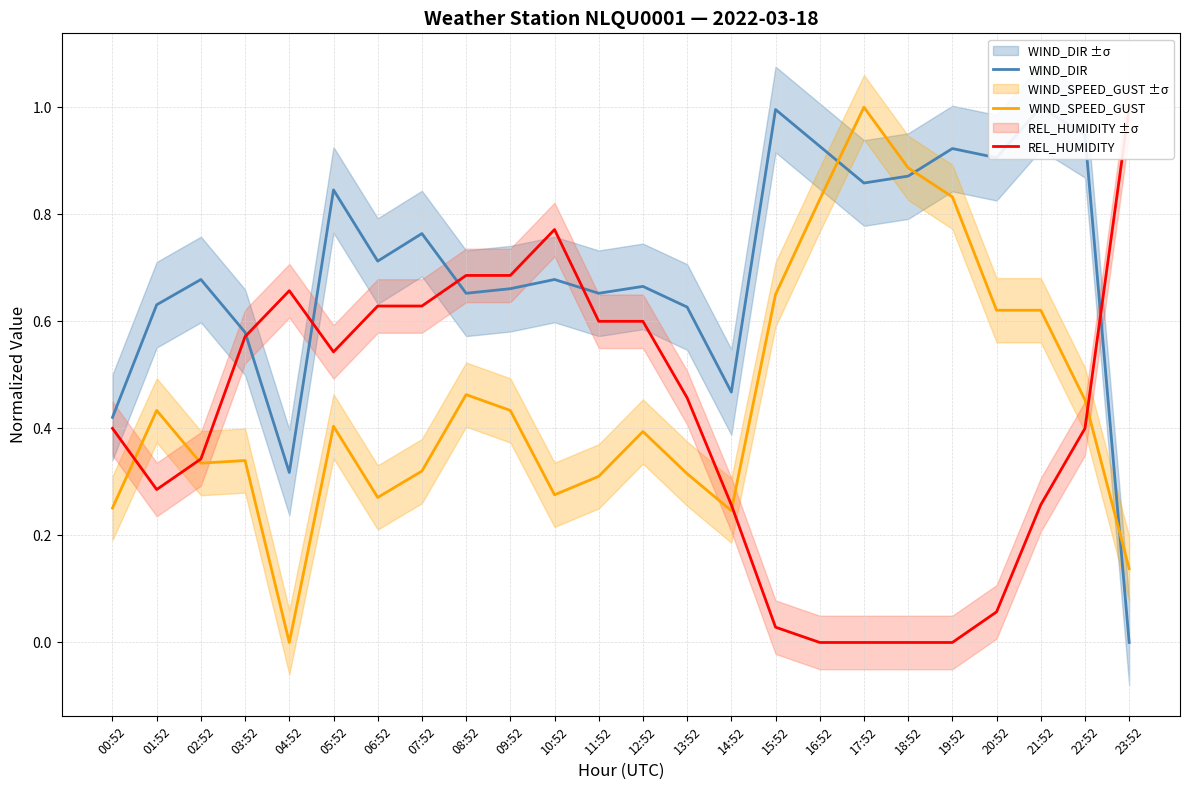

True or false: WIND_SPEED_GUST has a value of 0.3 at 11:52.

True